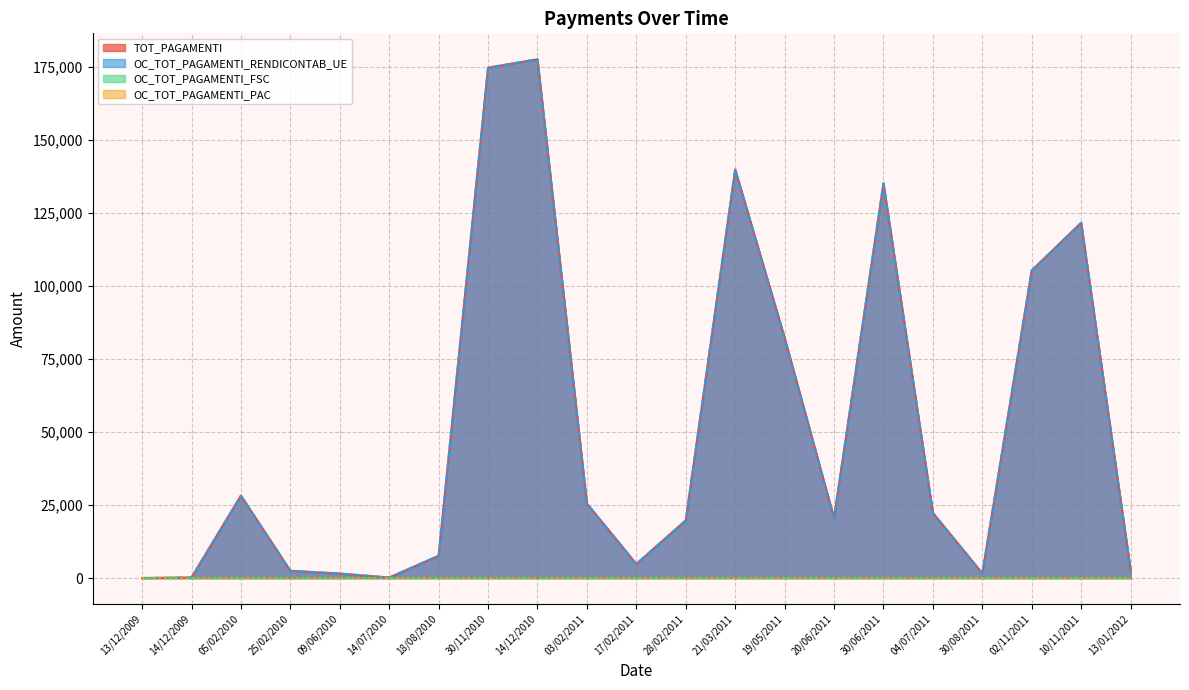

What is the difference between the OC_TOT_PAGAMENTI_RENDICONTAB_UE values at 13/01/2012 and 30/06/2011?

132297.6